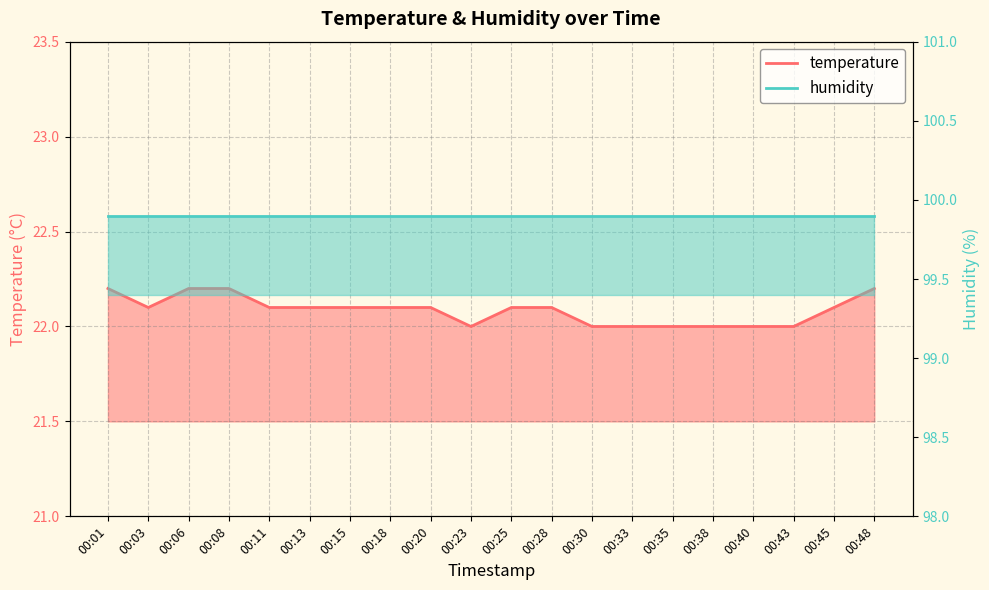

The value at 00:38 is 22.0. True or false?

True